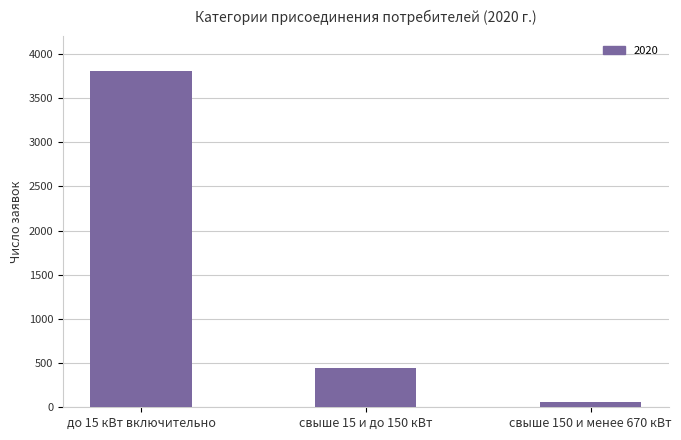

Between свыше 15 и до 150 кВт and до 15 кВт включительно, which is larger?

до 15 кВт включительно